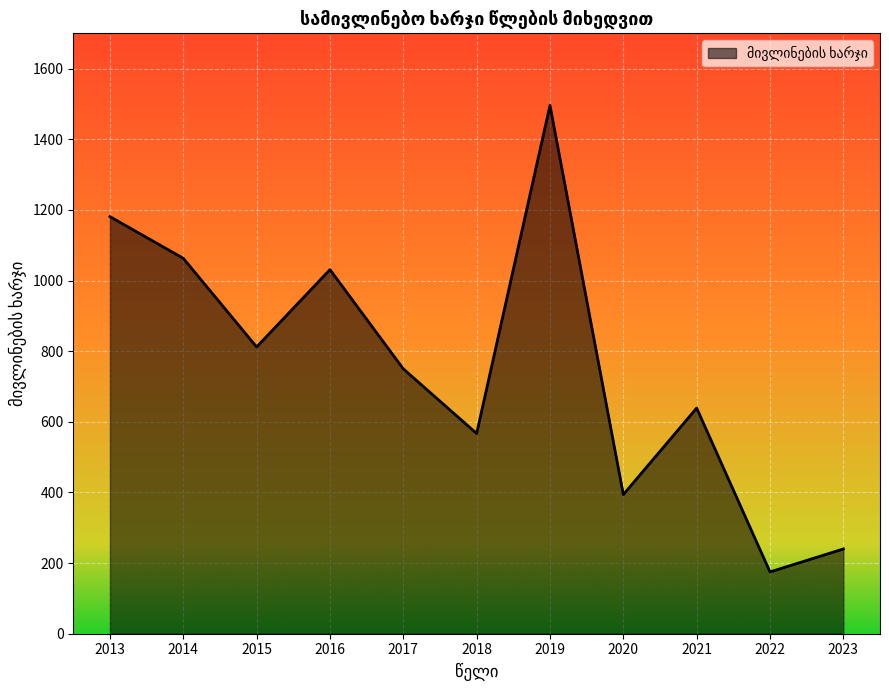

Which has a higher value, 2016 or 2019?

2019